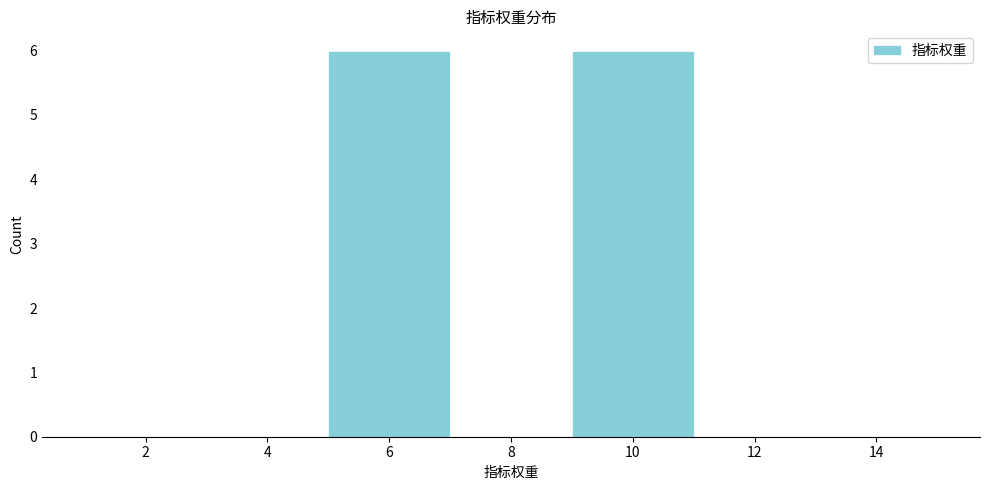

Reading left to right, transcribe this chart: for each bar, give the range it covers on the x-axis and its height. The values are not printed on the chart, so give them approximately, as read against the axis.

1 to 3: 0
3 to 5: 0
5 to 7: 6
7 to 9: 0
9 to 11: 6
11 to 13: 0
13 to 15: 0